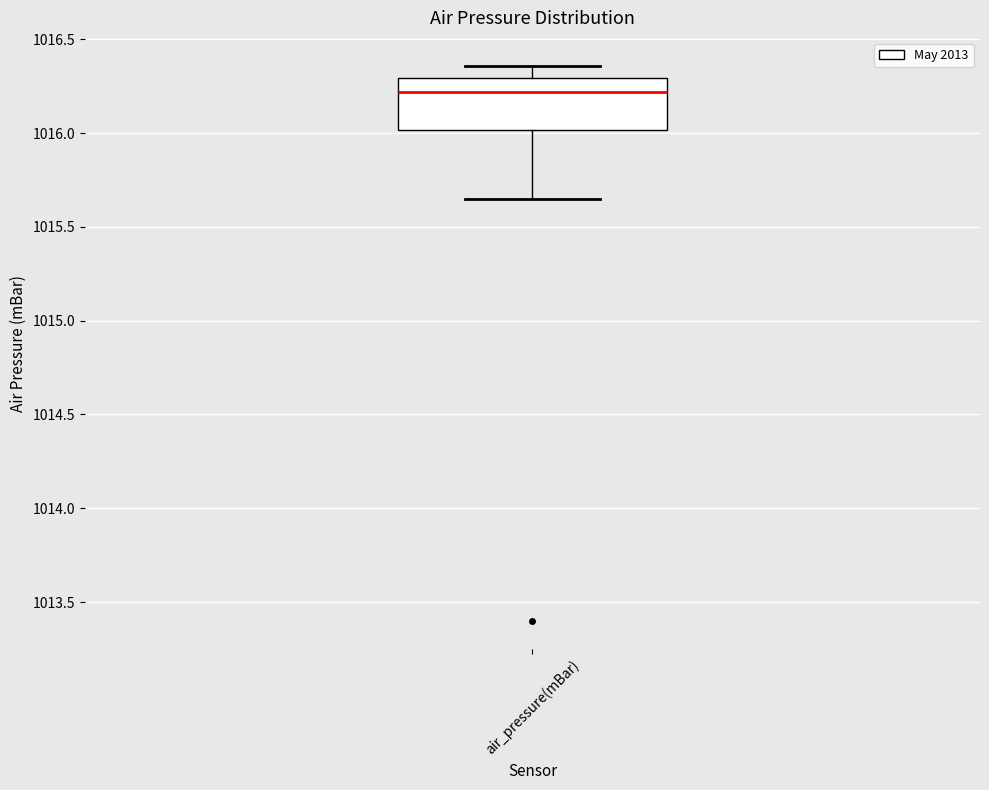

Transcribe this box plot: give where the median line is, the range the box spans, and where the two whiskers end, as read against the y-axis. The values are not printed on the chart, so give them approximately, as read against the axis.

median 1016.20, box 1016.00 to 1016.30, whiskers 1015.65 to 1016.35